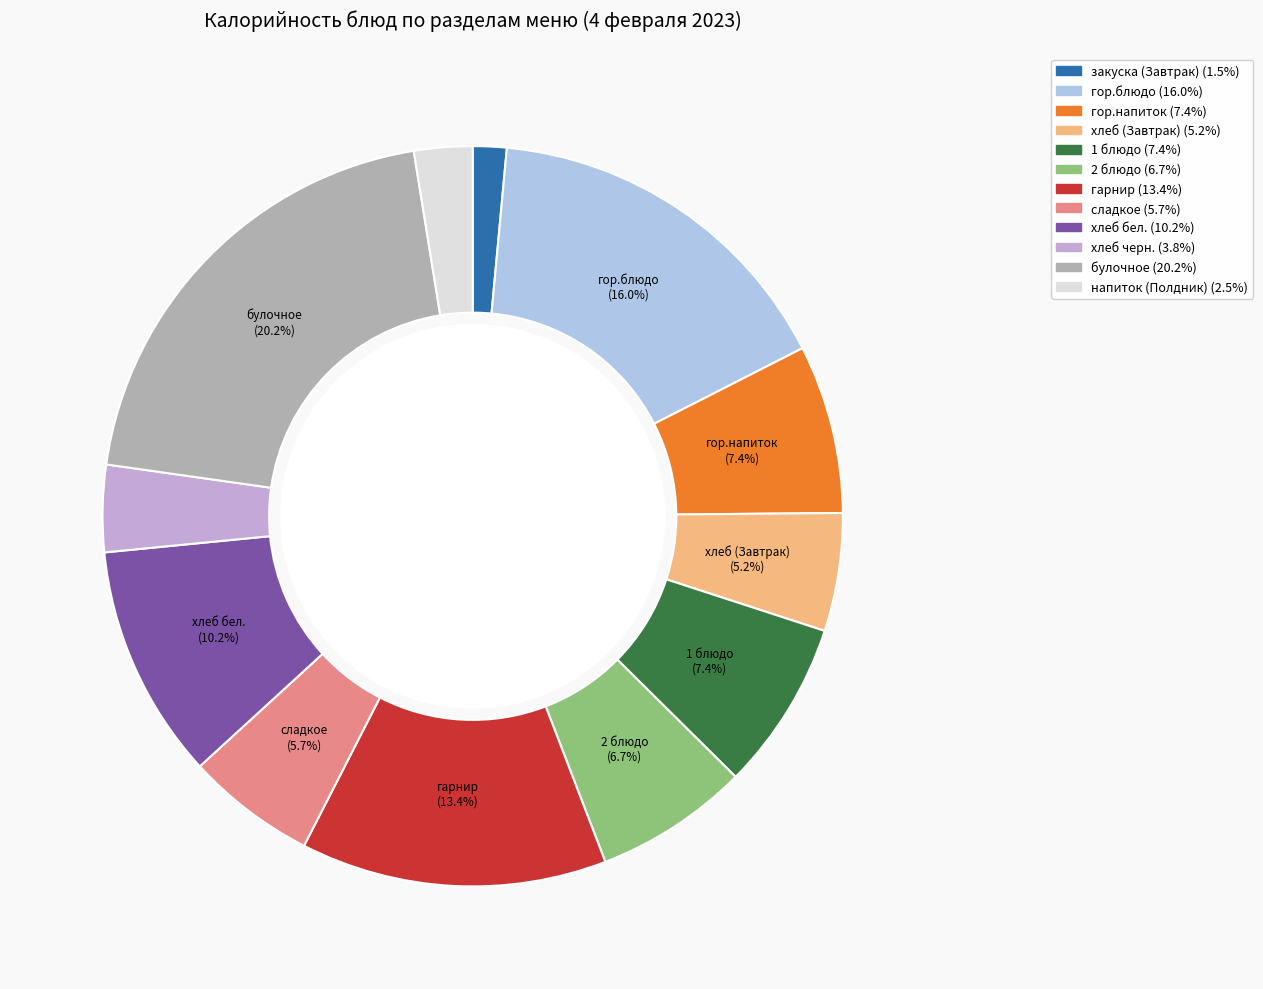

Between 2 блюдо and сладкое, which is larger?

2 блюдо